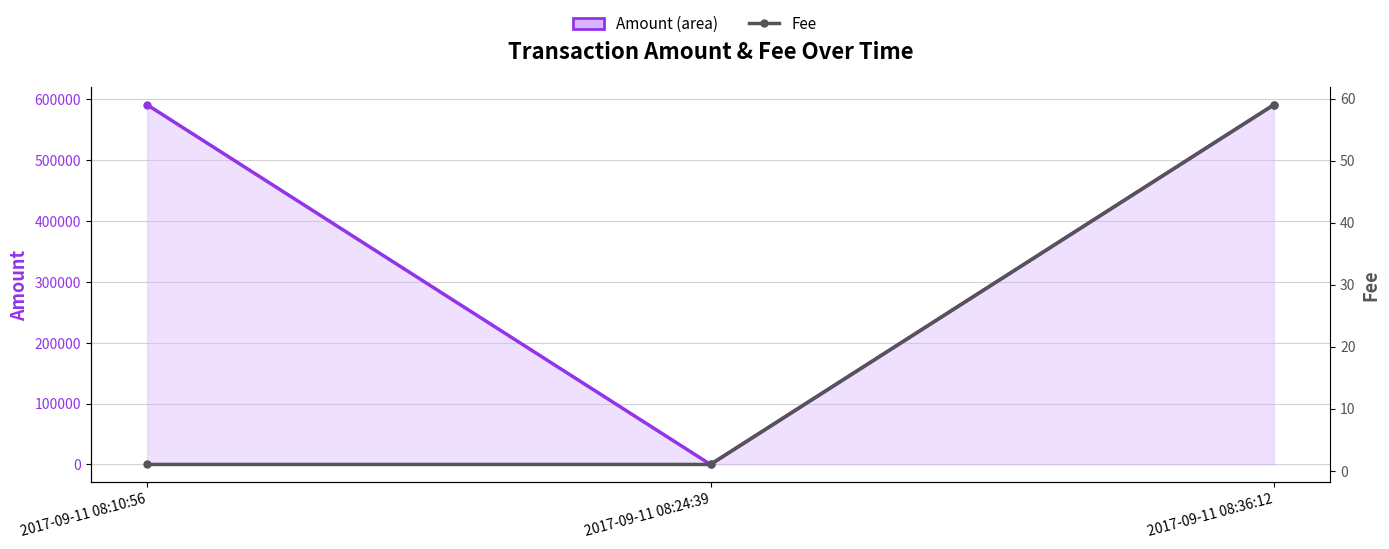

The Amount series shows 590783.1 at 2017-09-11 08:10:56. True or false?

True